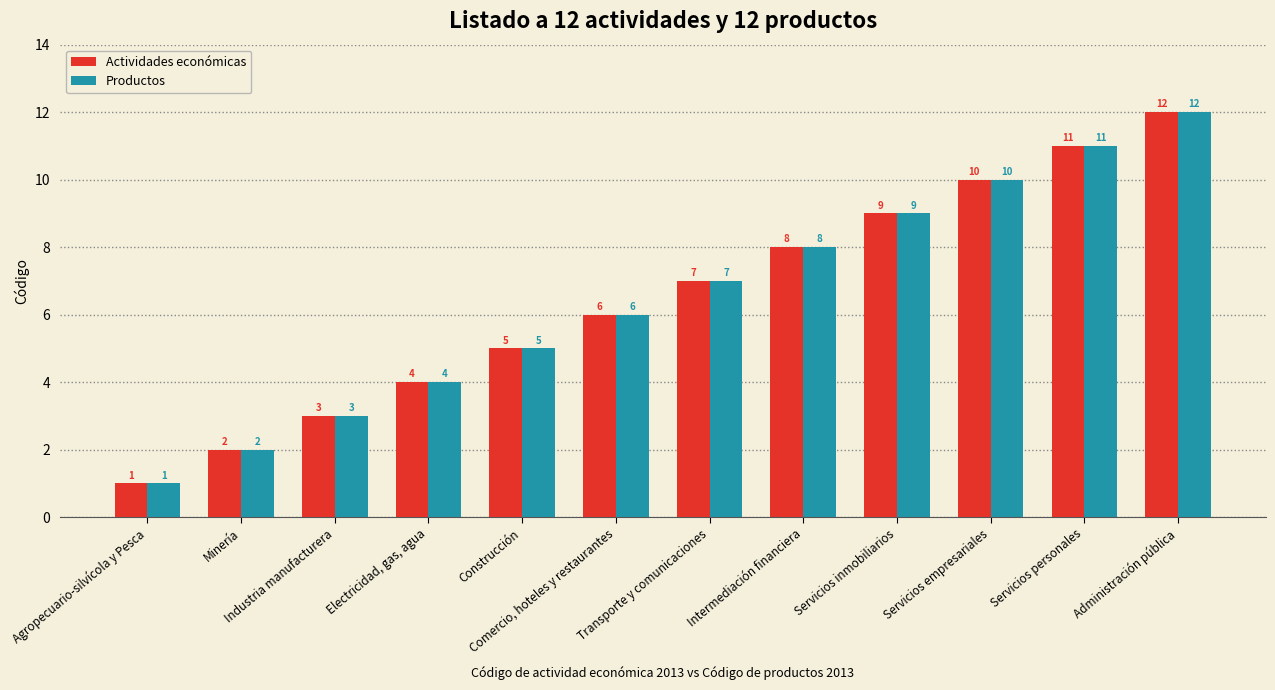

Rank the categories by Actividades económicas value from lowest to highest.

Agropecuario-silvícola y Pesca, Minería, Industria manufacturera, Electricidad, gas, agua, Construcción, Comercio, hoteles y restaurantes, Transporte y comunicaciones, Intermediación financiera, Servicios inmobiliarios, Servicios empresariales, Servicios personales, Administración pública